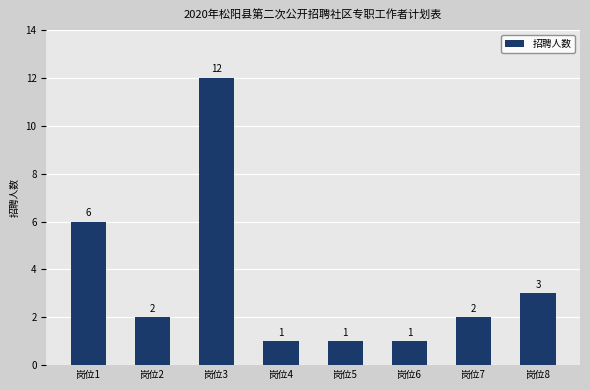

Reading left to right, extract all data points from this chart.

岗位1=6	岗位2=2	岗位3=12	岗位4=1	岗位5=1	岗位6=1	岗位7=2	岗位8=3